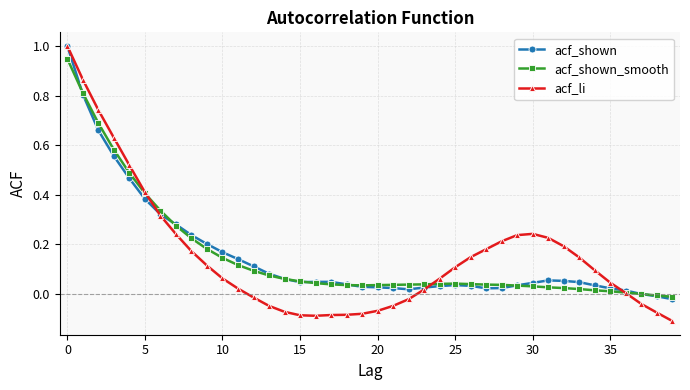

Which series has the largest range (max minus min)?

acf_li